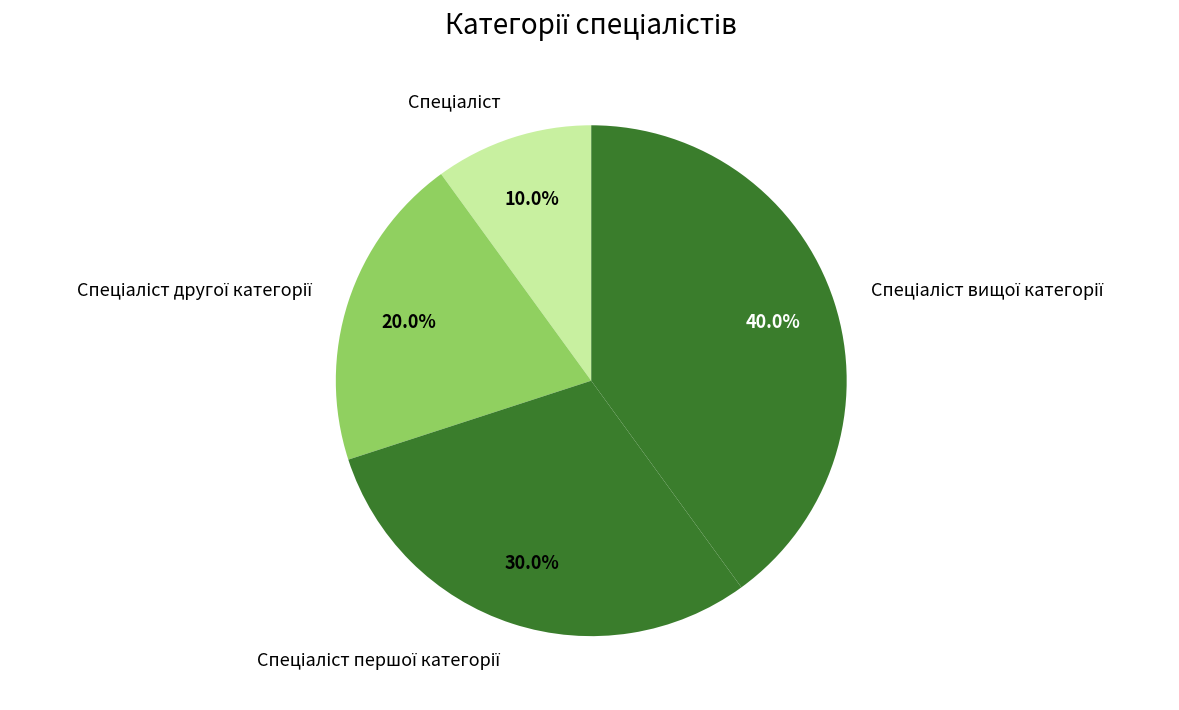

Does any single category account for the majority?

No